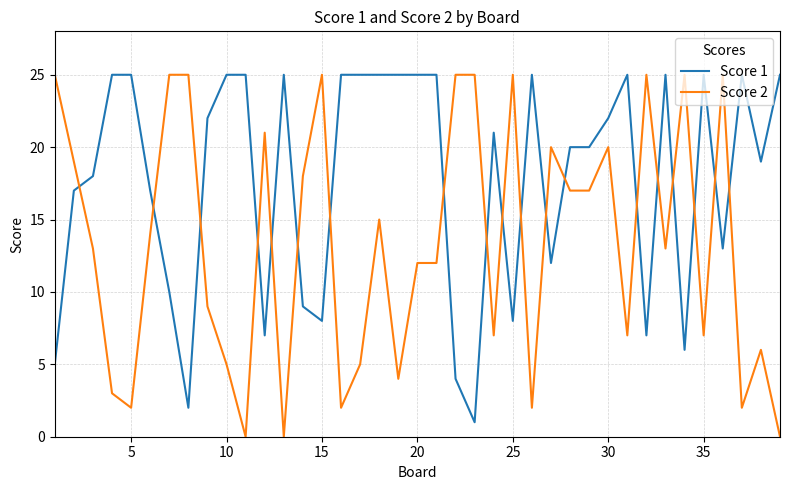

After their last crossing, which series has the higher values: Score 1 or Score 2?

Score 1